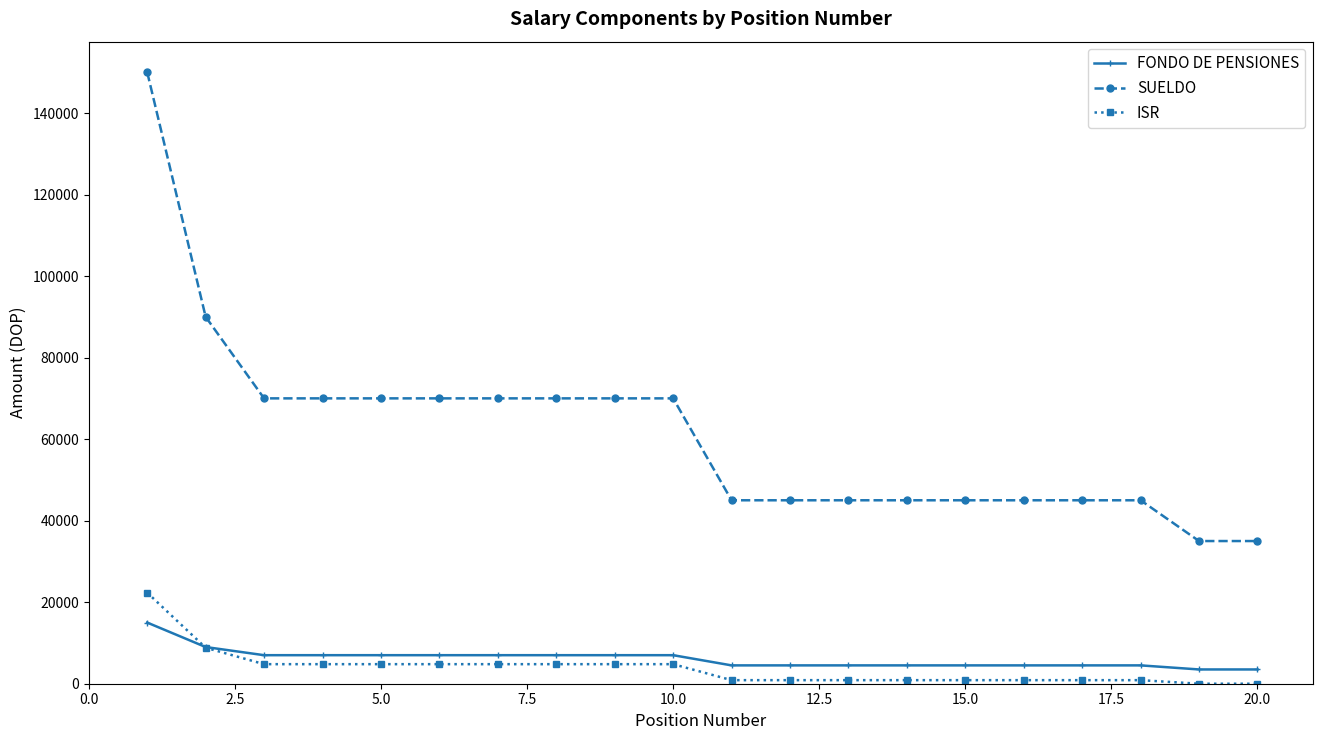

Rank the series by their maximum value, from lowest to highest.

FONDO DE PENSIONES, ISR, SUELDO